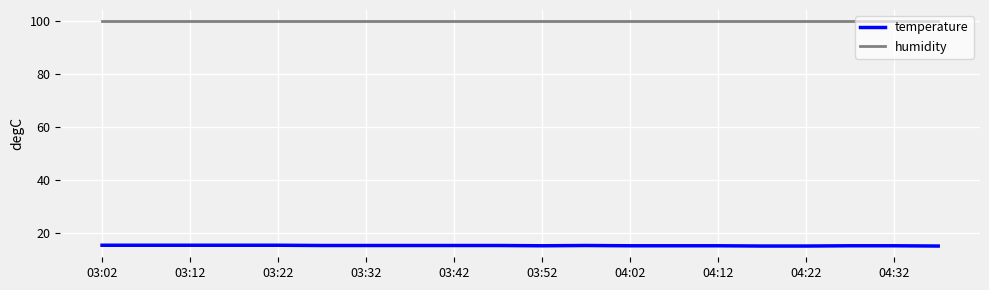

What is the average value of the humidity series?

99.9